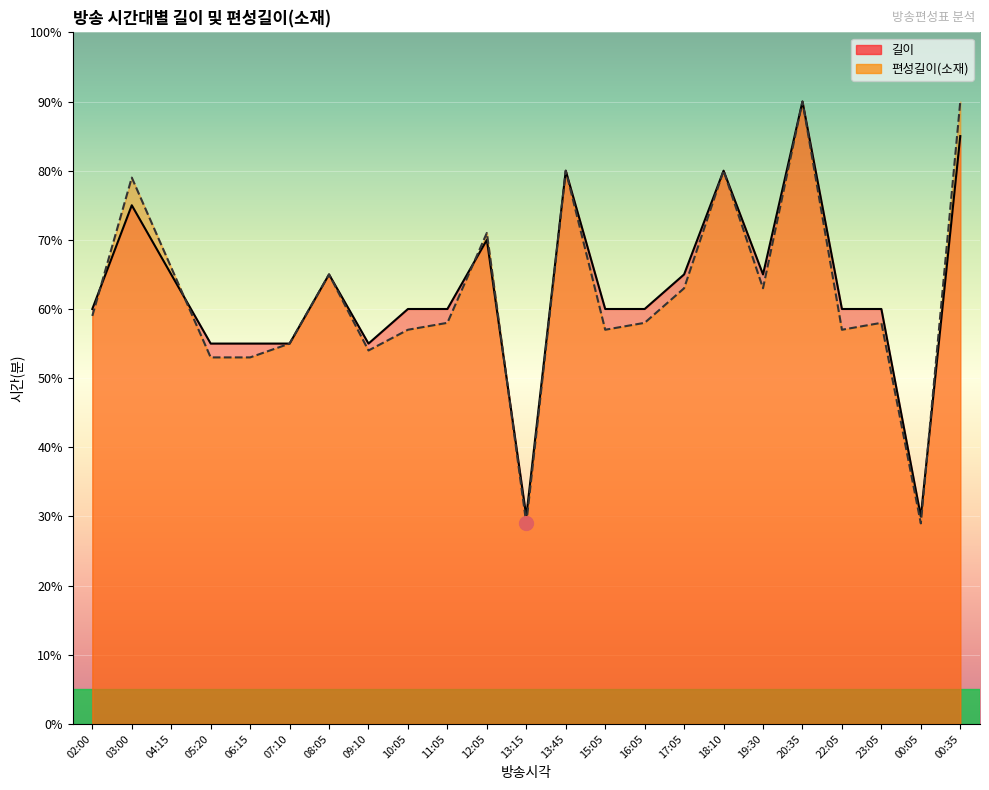

Where is the first local minimum for 편성길이(소재)?

09:10